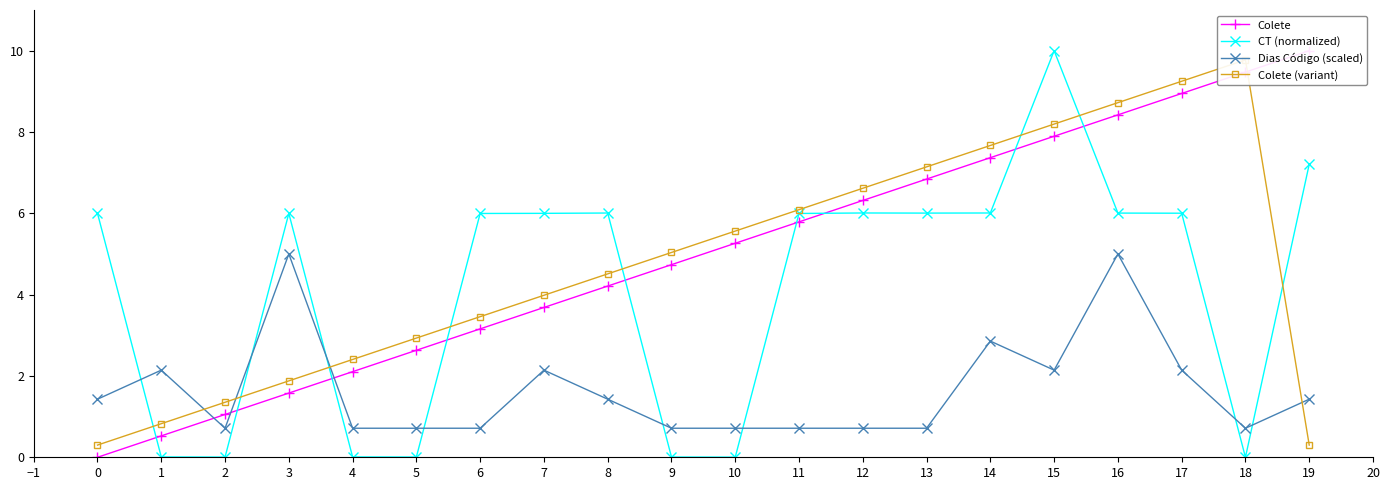

Which series has the largest total across all categories?

Colete